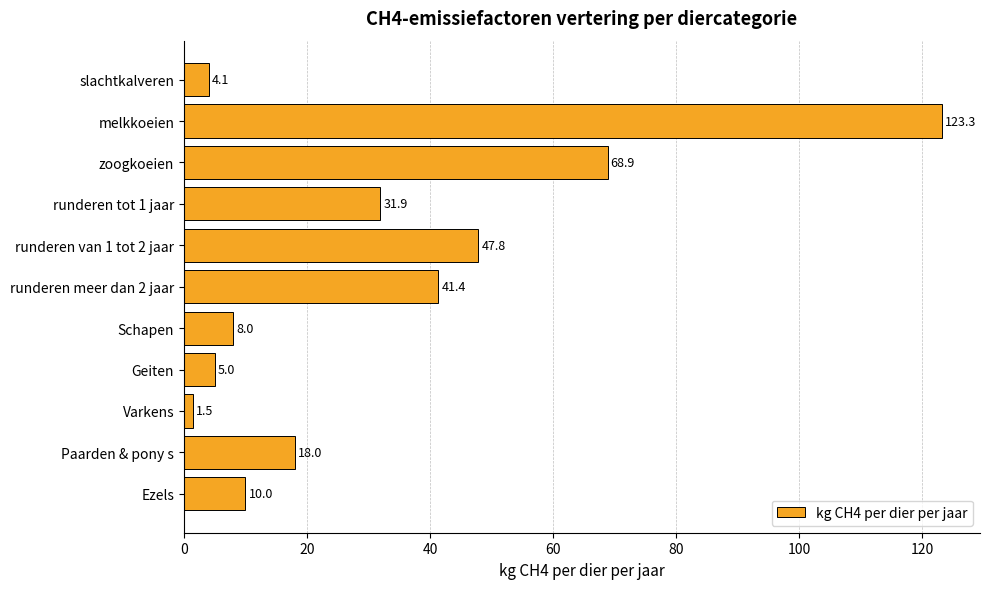

What is the label of the 6th bar from the bottom?

runderen meer dan 2 jaar